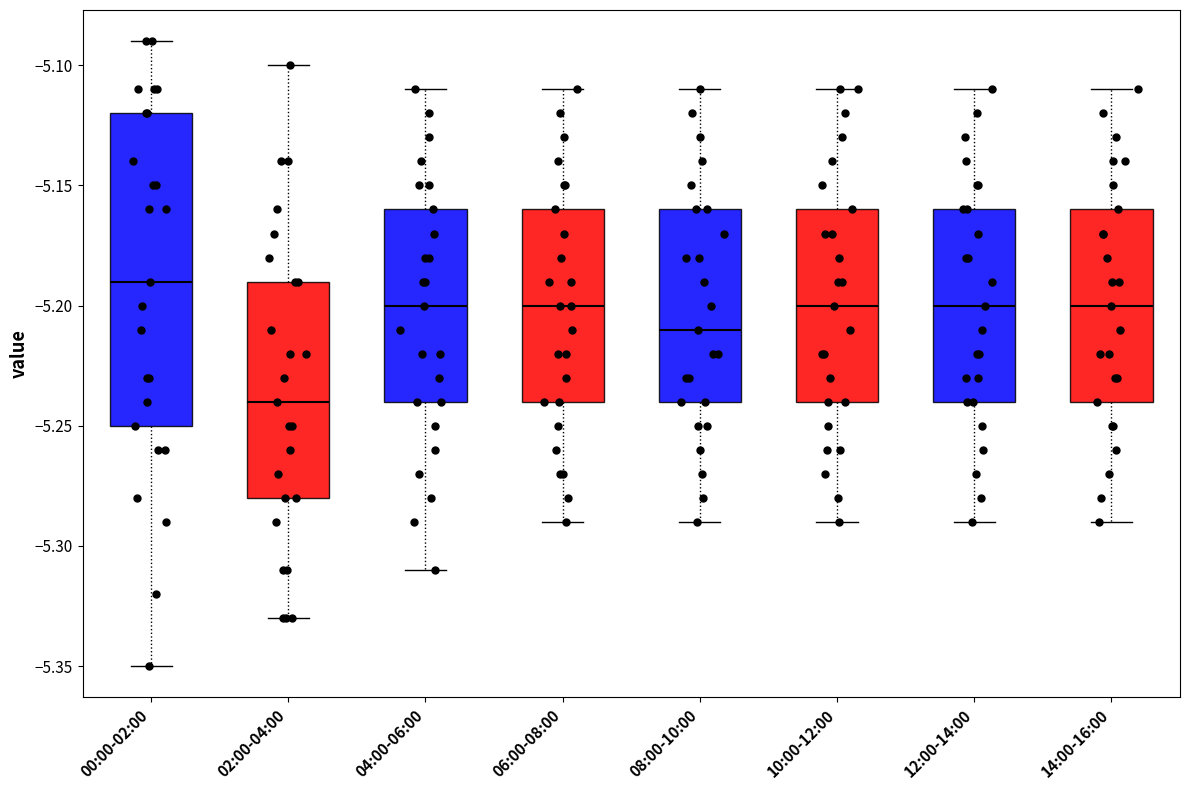

Where does the median line of the box for 14:00-16:00 sit on the y-axis? The values are not printed on the chart, so give them approximately, as read against the axis.

-5.20